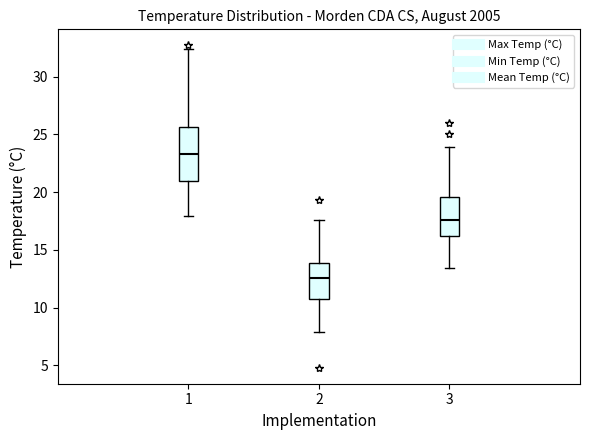

Reading left to right, transcribe this box plot: for each box, give where its median line is, the range the box spans, and where its two whiskers end, as read against the y-axis. The values are not printed on the chart, so give them approximately, as read against the axis.

1: median 23.5, box 21.0 to 25.5, whiskers 18.0 to 32.5
2: median 12.5, box 11.0 to 14.0, whiskers 8.0 to 17.5
3: median 17.5, box 16.0 to 19.5, whiskers 13.5 to 24.0